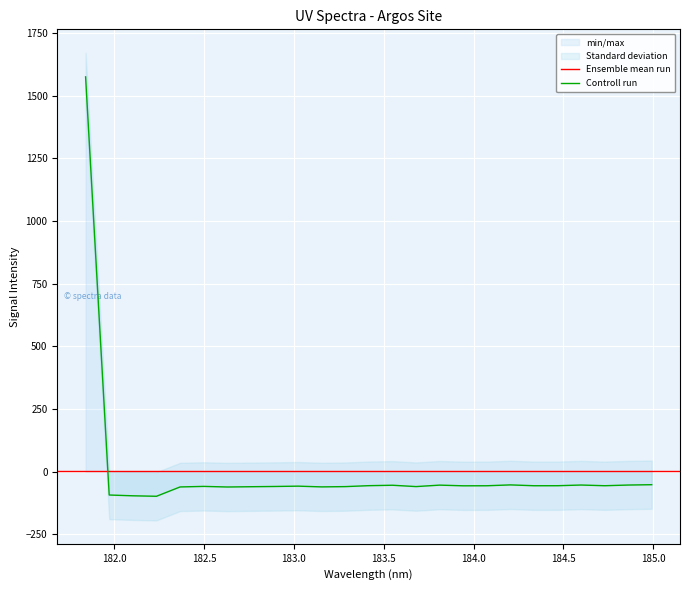

What is the value of the 11th point from the left?

-60.7